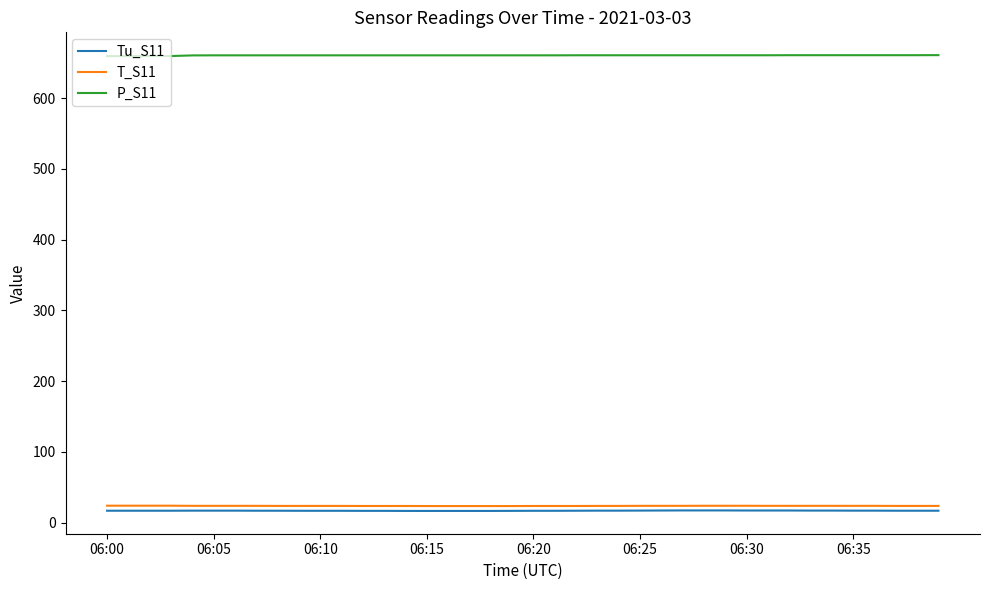

Which series has the largest total across all categories?

P_S11